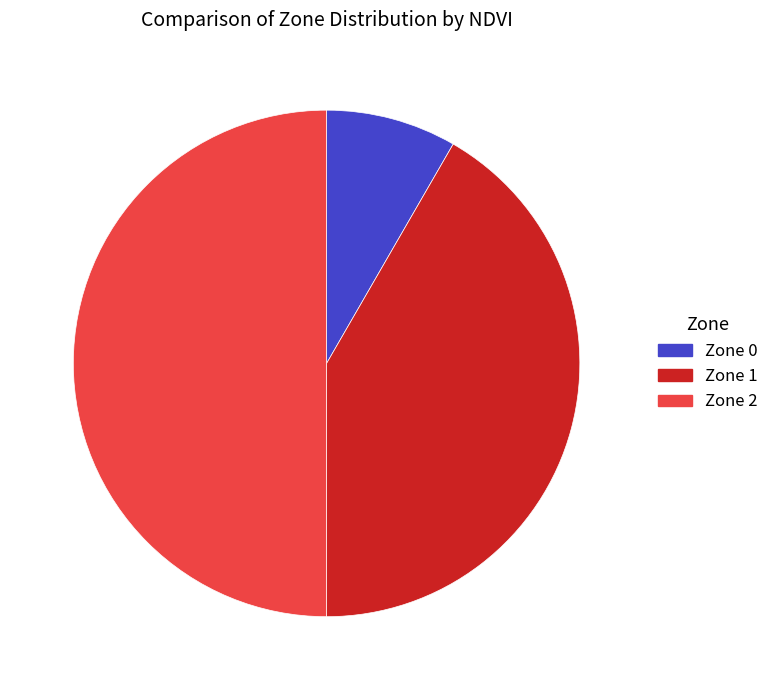

What is the largest slice in the pie chart?

Zone 2